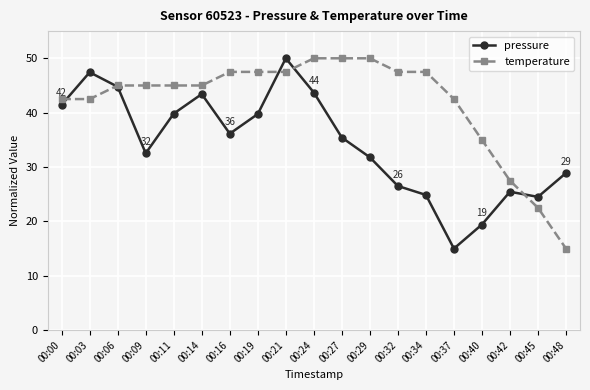

Does the chart display data point markers on the line(s)?

Yes